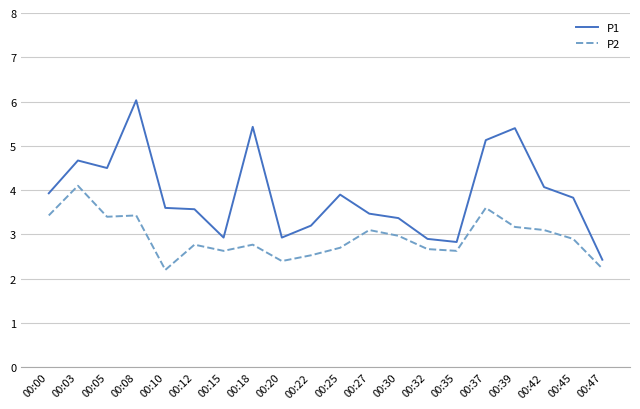

Reading left to right, what are all the values shown in this chart?

P1: 00:00=3.9	00:03=4.7	00:05=4.5	00:08=6.0	00:10=3.6	00:12=3.6	00:15=2.9	00:18=5.4	00:20=2.9	00:22=3.2	00:25=3.9	00:27=3.5	00:30=3.4	00:32=2.9	00:35=2.8	00:37=5.1	00:39=5.4	00:42=4.1	00:45=3.8	00:47=2.4
P2: 00:00=3.4	00:03=4.1	00:05=3.4	00:08=3.4	00:10=2.2	00:12=2.8	00:15=2.6	00:18=2.8	00:20=2.4	00:22=2.5	00:25=2.7	00:27=3.1	00:30=3.0	00:32=2.7	00:35=2.6	00:37=3.6	00:39=3.2	00:42=3.1	00:45=2.9	00:47=2.2